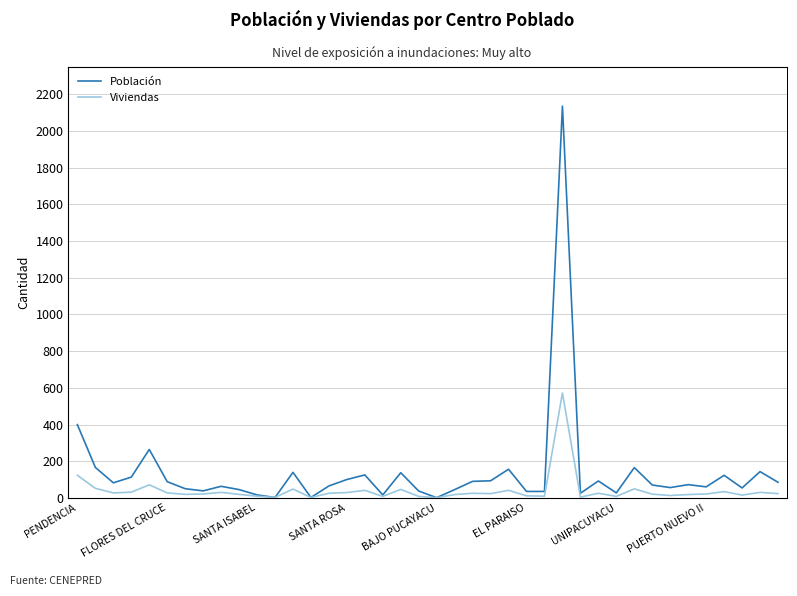

What is the average value of the Viviendas series?

40